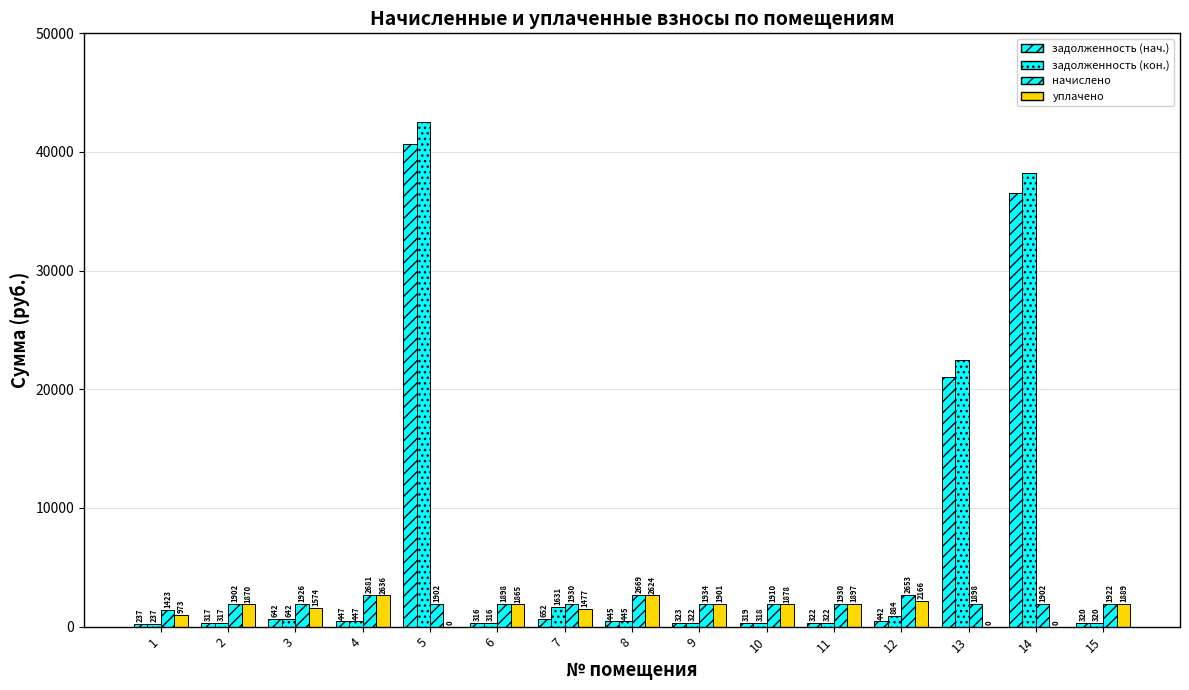

Which category has the highest value in the задолженность (нач.) series?

5